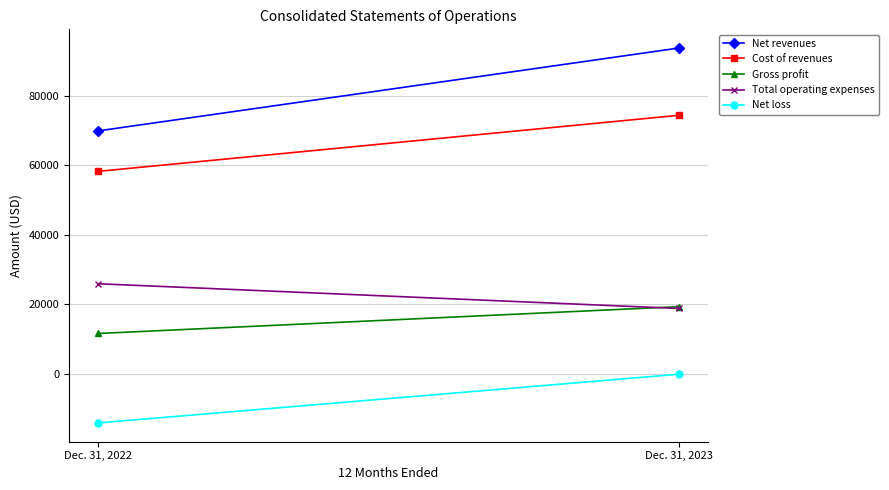

Is this an area chart (filled region under the line)?

No